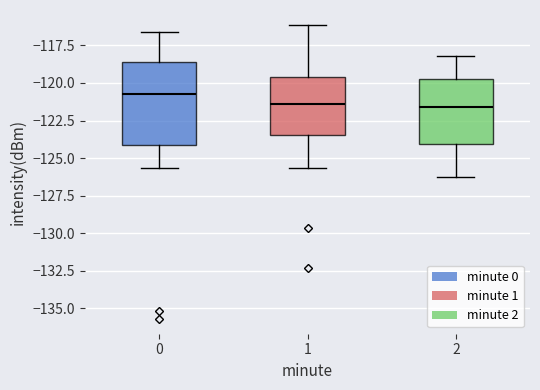

Where does the median line of the box at x = 1 sit on the y-axis? The values are not printed on the chart, so give them approximately, as read against the axis.

-121.5